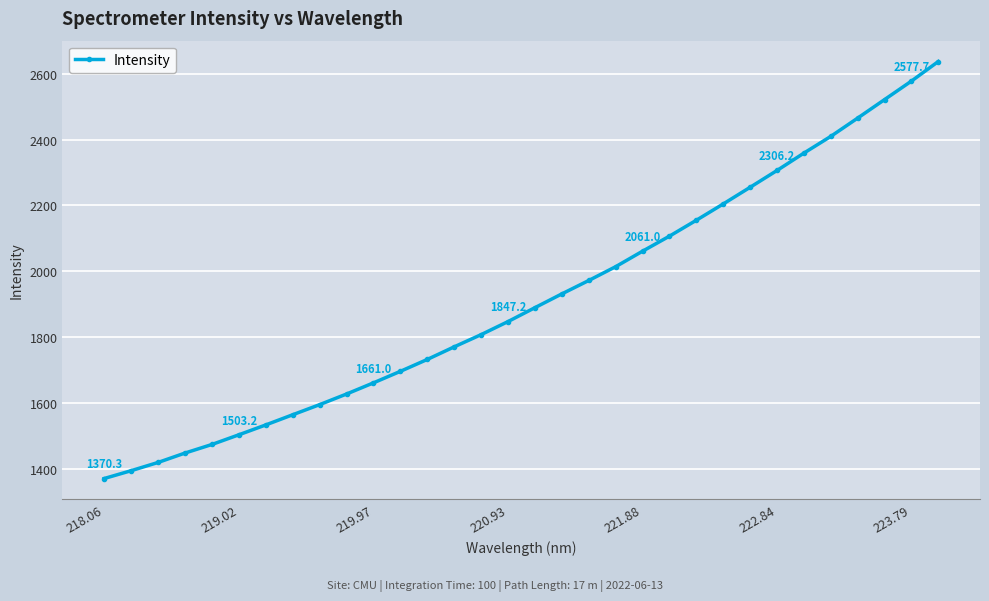

What is the smallest value displayed?

1370.3